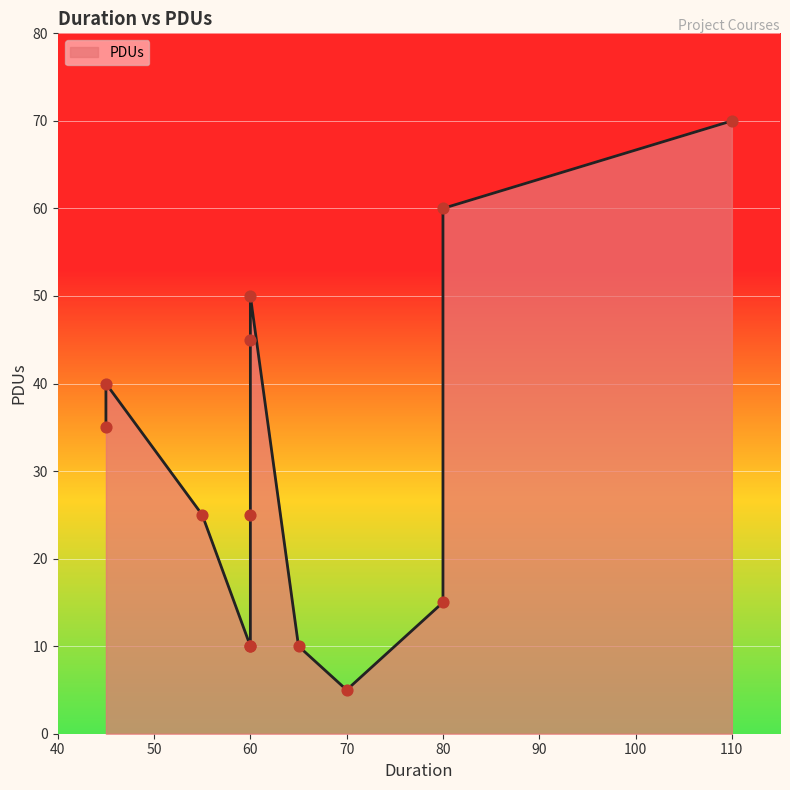

Between 60 and 55, which is larger?

55